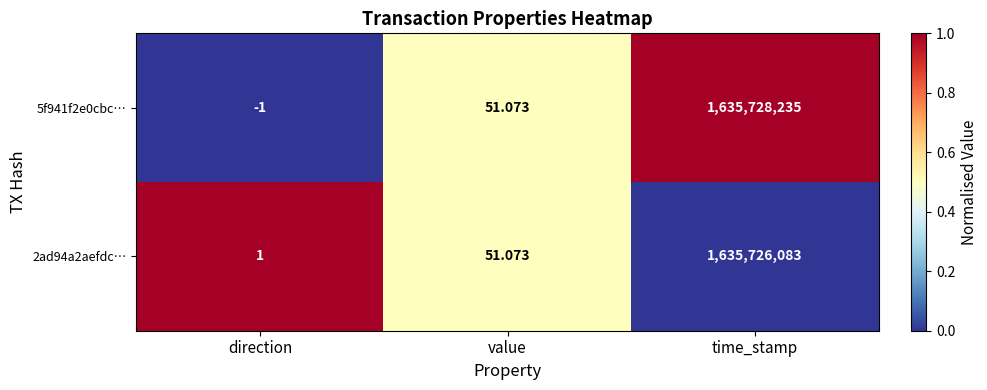

Rank the categories by 2ad94a2aefdc… value from lowest to highest.

direction, value, time_stamp